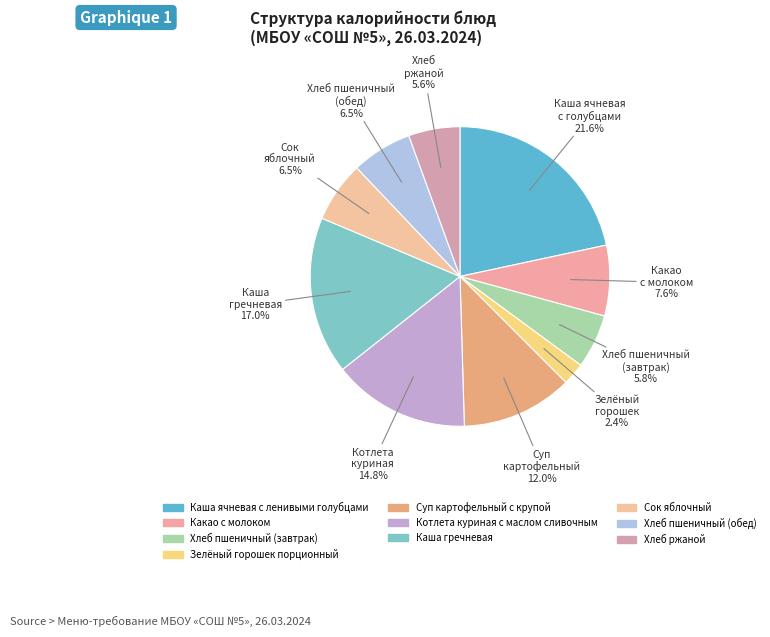

Does Хлеб пшеничный (завтрак) account for over 50% of the chart?

No